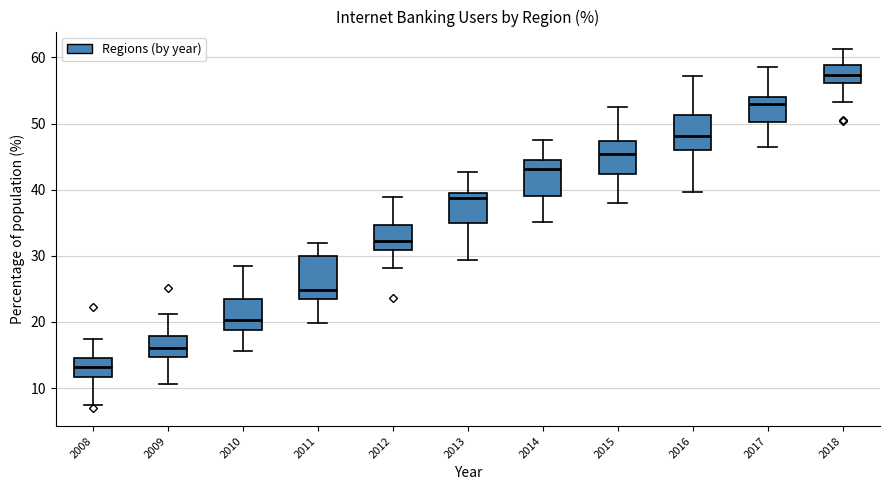

Which box's median line is the lowest?

2008